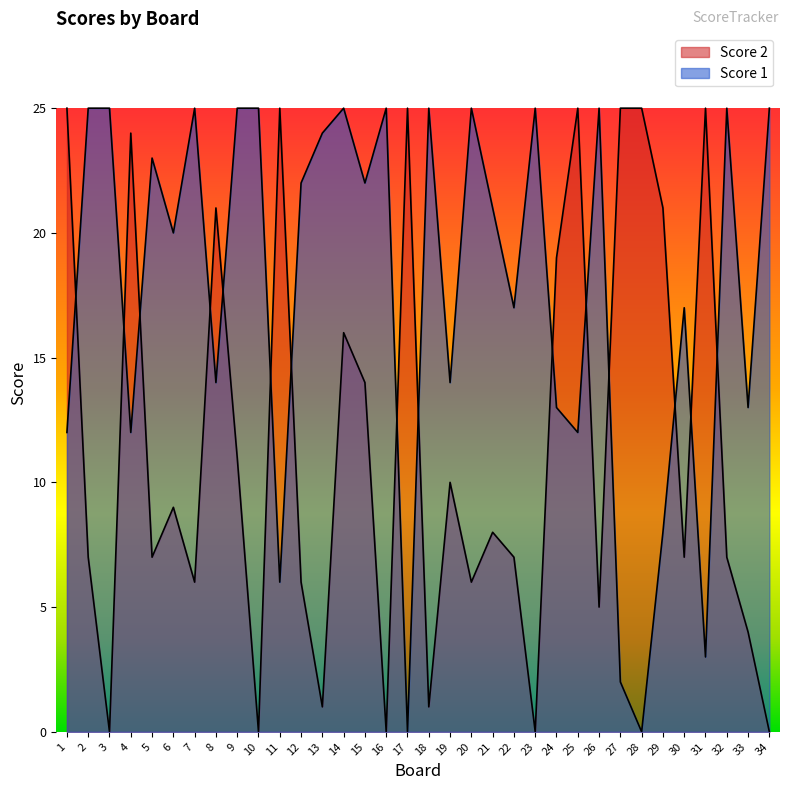

At which category is the sum across all series the highest?

14